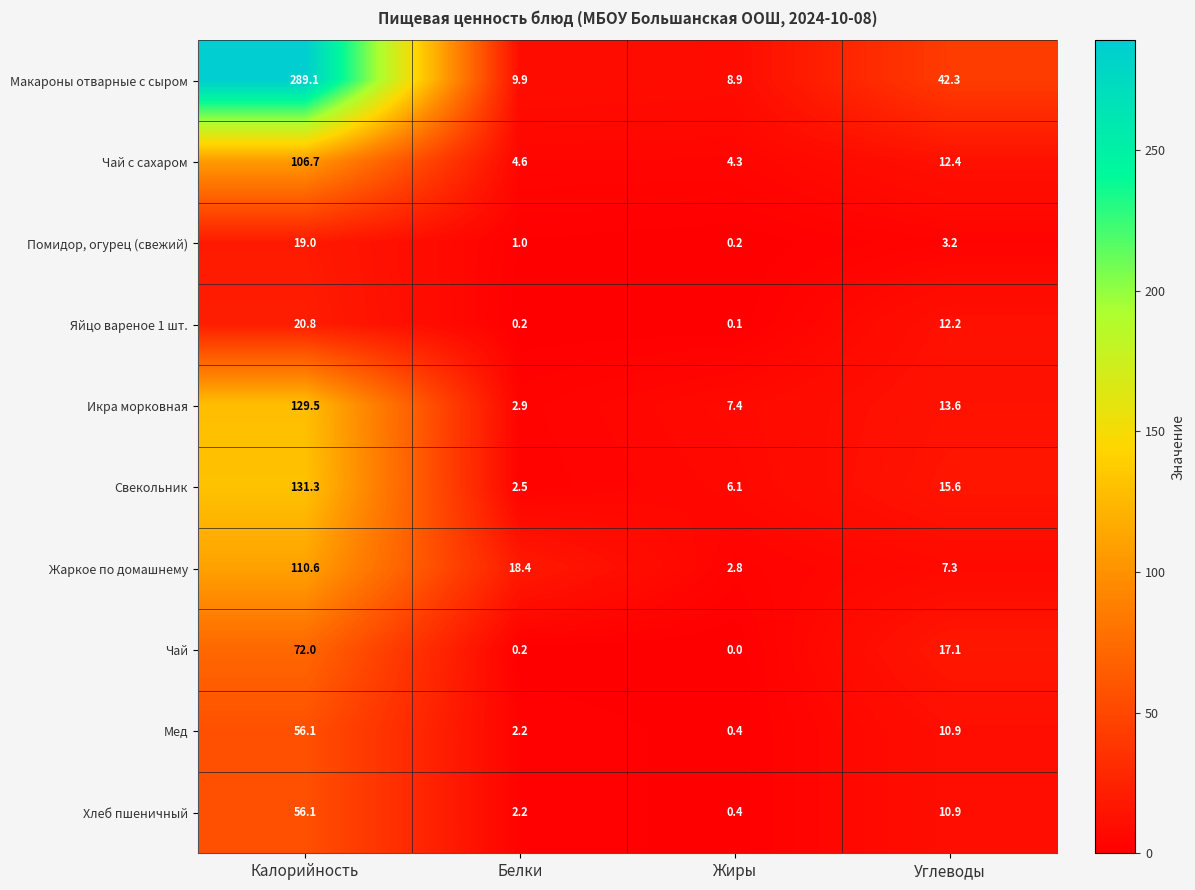

Where does the Яйцо вареное 1 шт. series first go above 12?

Калорийность